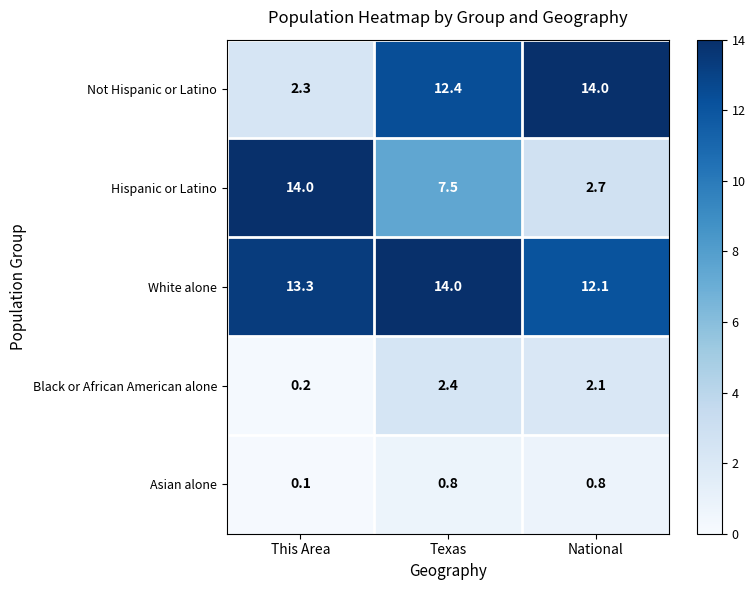

What is the sum of the White alone values at Texas and National?

26.1